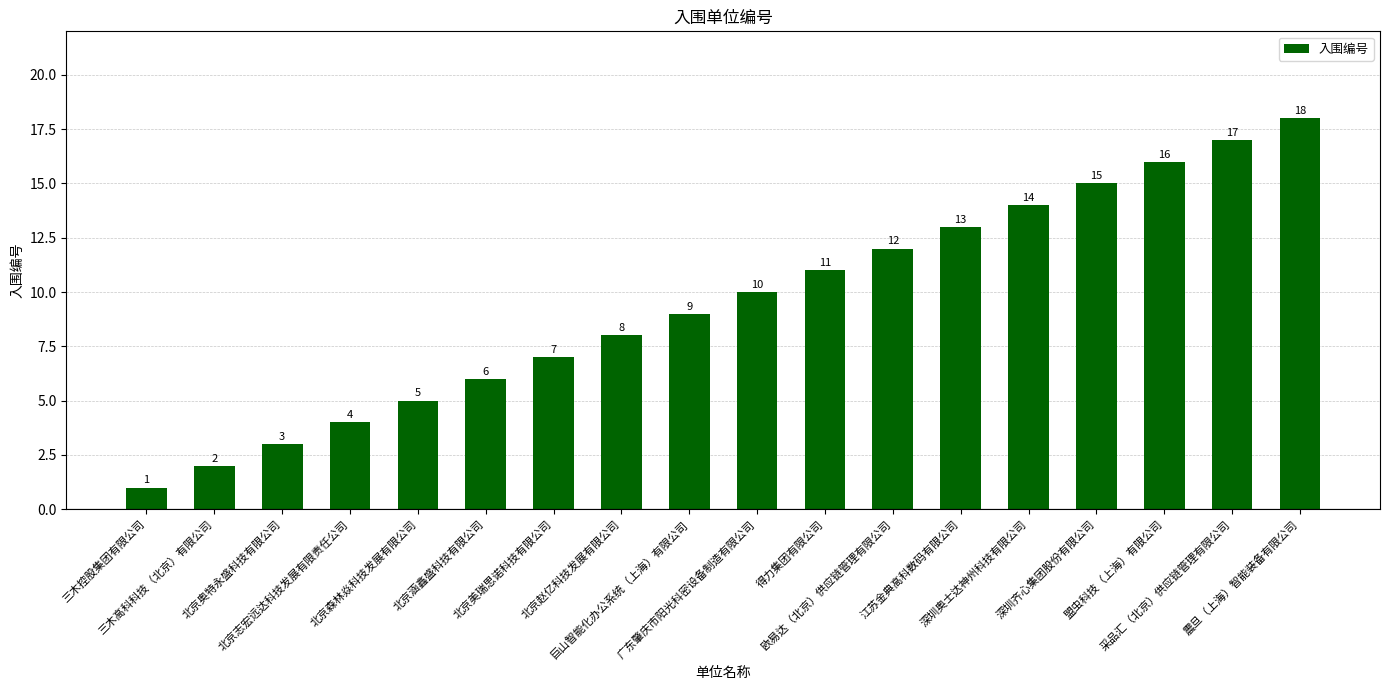

Which has a higher value, 震旦（上海）智能装备有限公司 or 北京涵鑫盛科技有限公司?

震旦（上海）智能装备有限公司